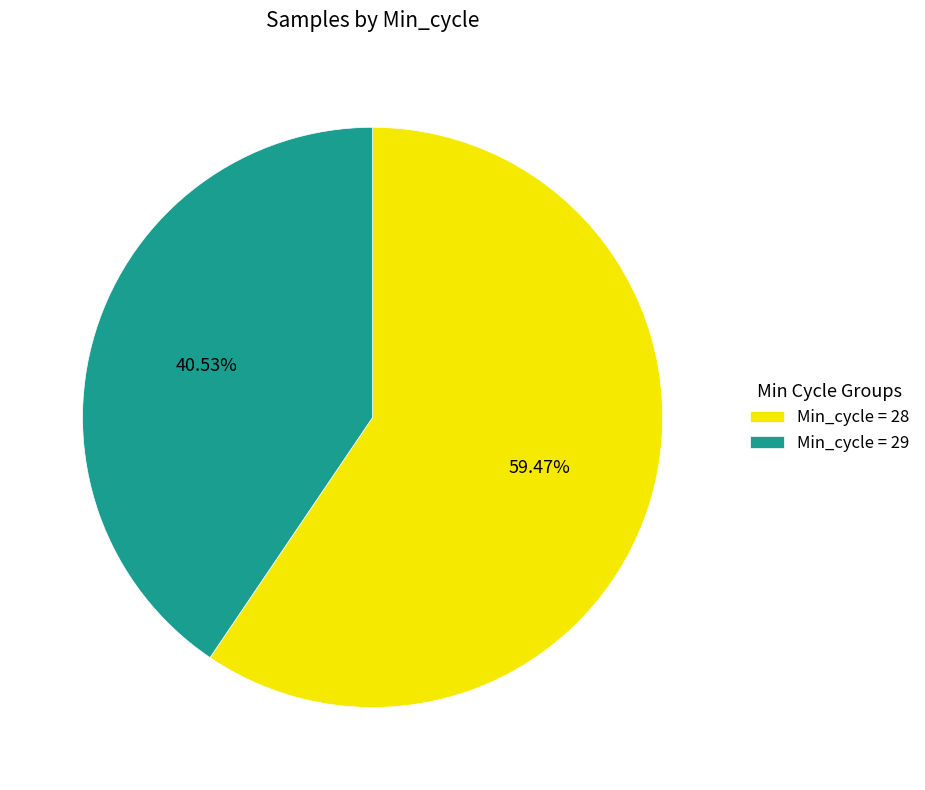

Combined, do Min_cycle = 28 and Min_cycle = 29 account for over 50%?

Yes